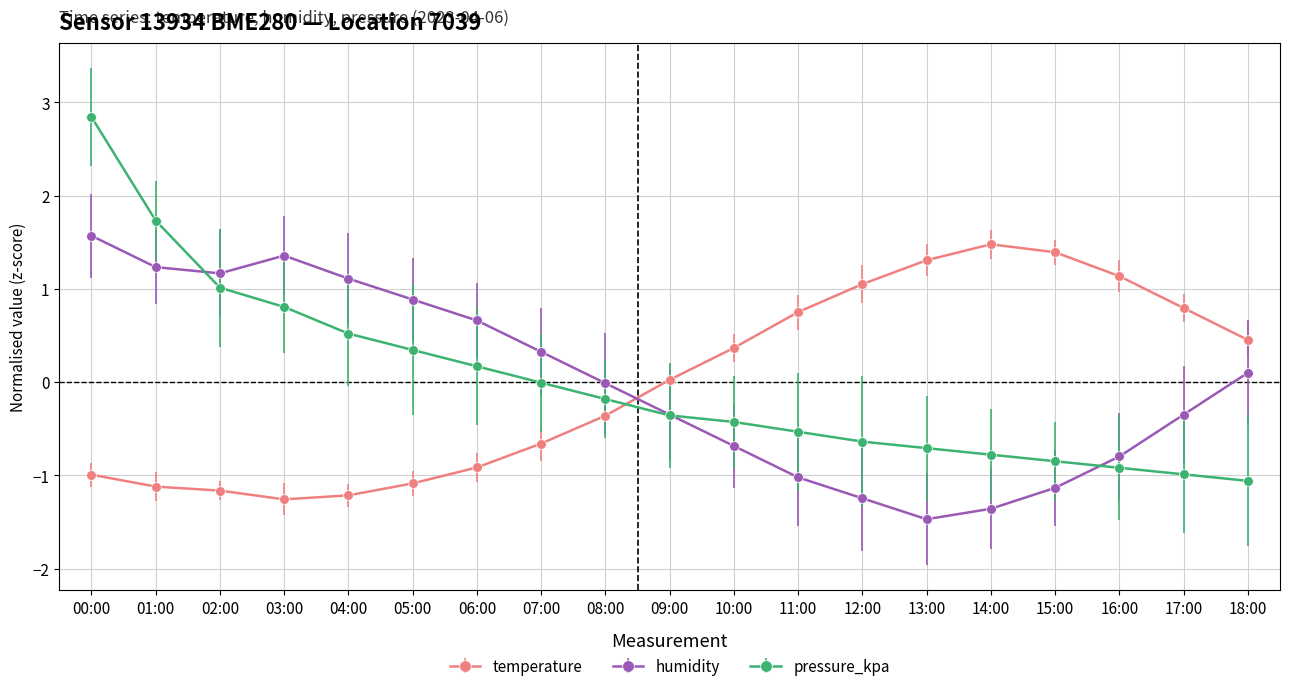

What is the spread (max minus min) of values at 00:00?

3.8